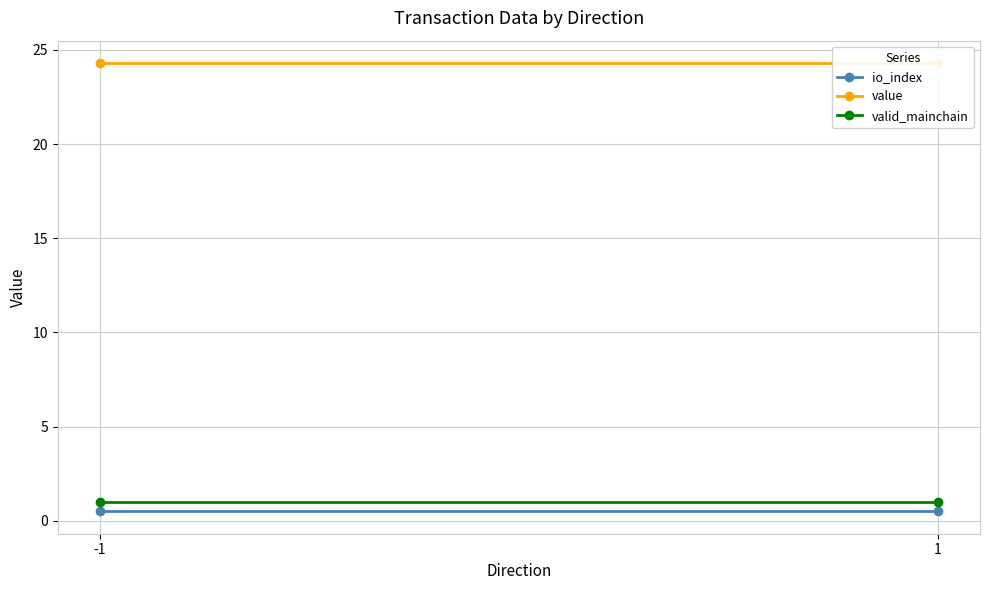

What is the sum of all value values?

48.6